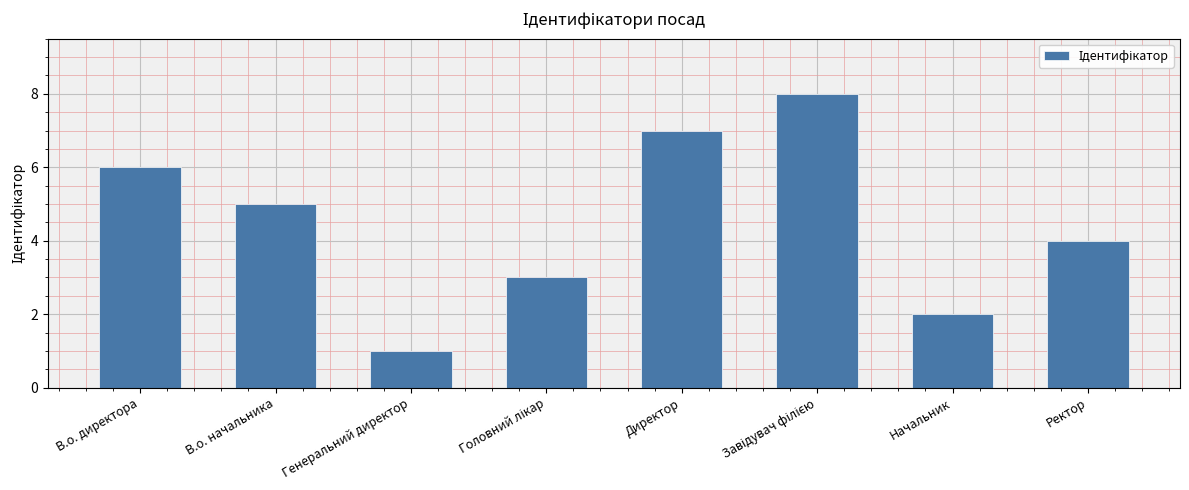

Is it true that the value at В.о. директора is 6?

True